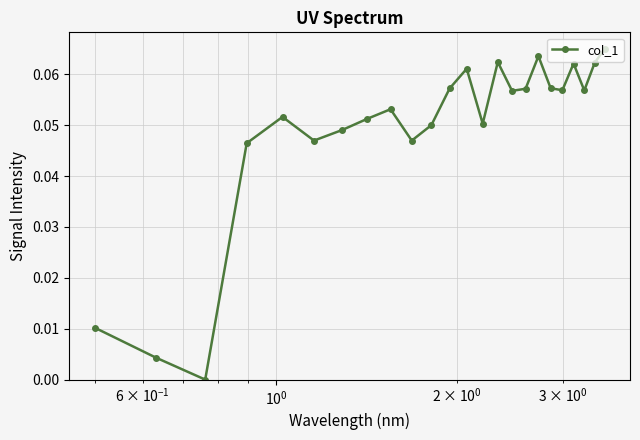

How many interior local valleys (lower than both neighbors) does the data have?

7